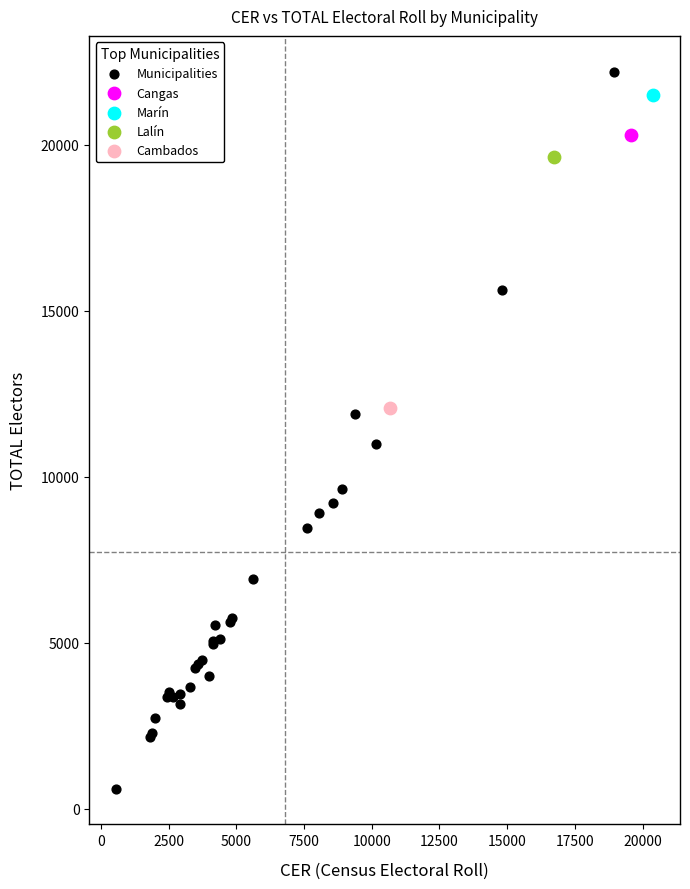

What are all the series names shown in the legend?

Municipalities, Cangas, Marín, Lalín, Cambados